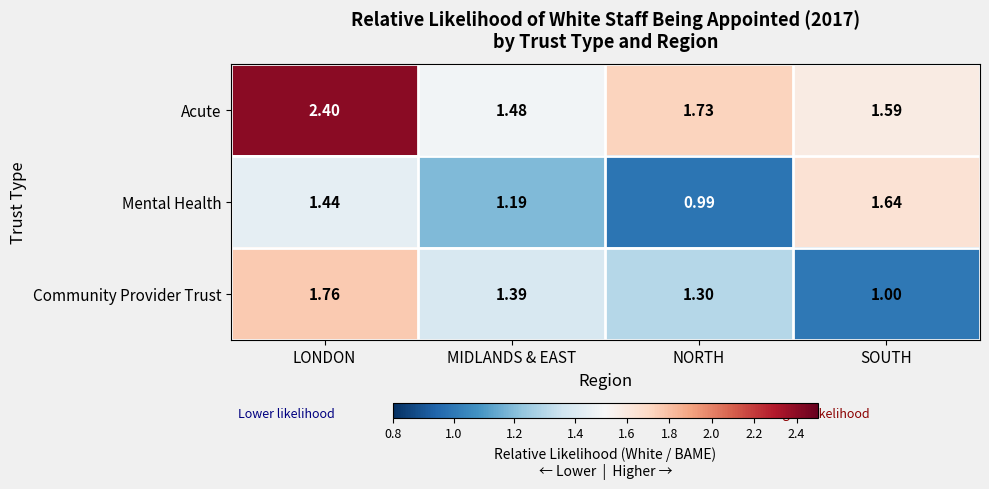

Count the number of categories in the chart.

4